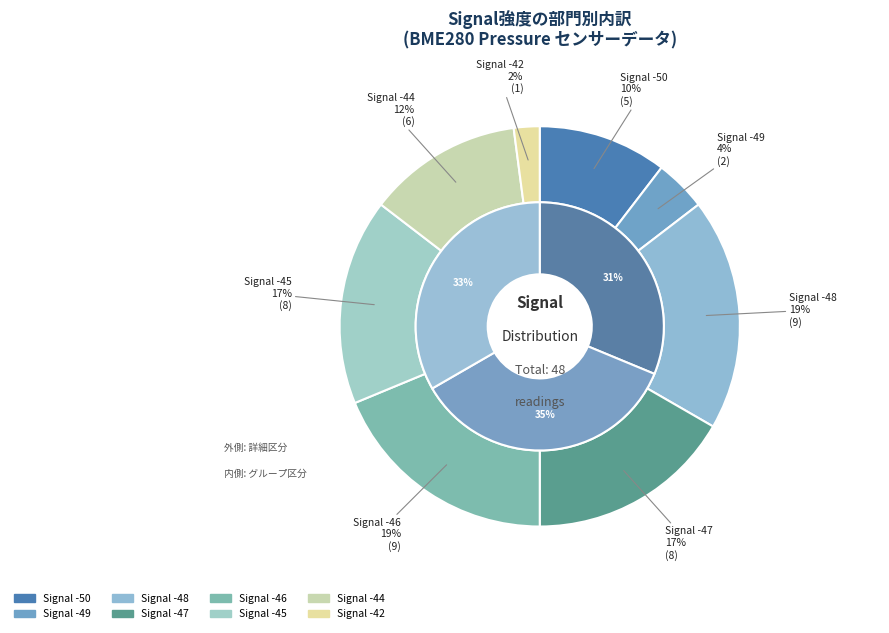

Does any single category account for the majority?

No